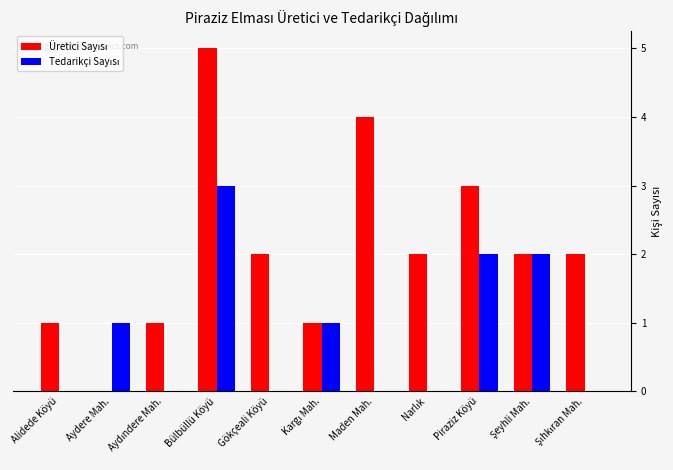

At which category is the sum across all series the highest?

Bülbüllü Köyü